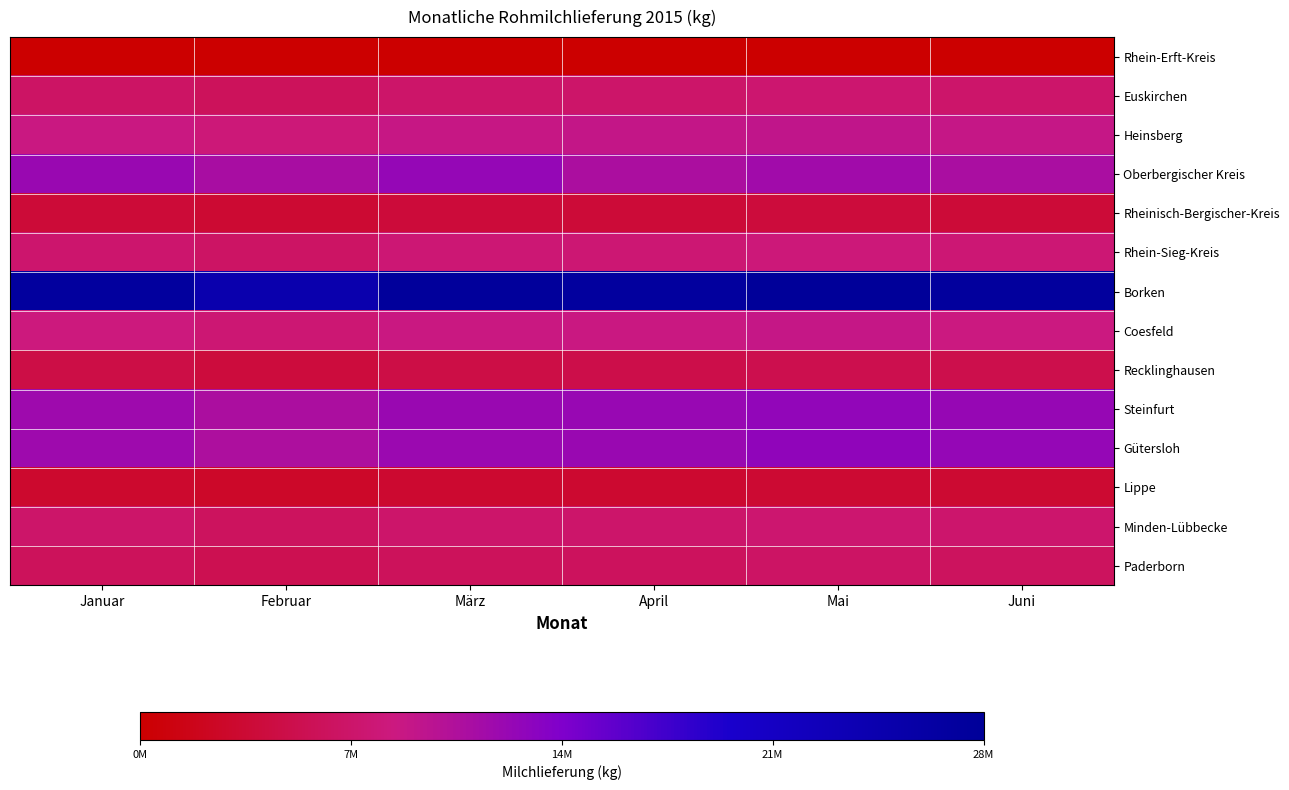

What is the total value across all series at Mai?

132166531